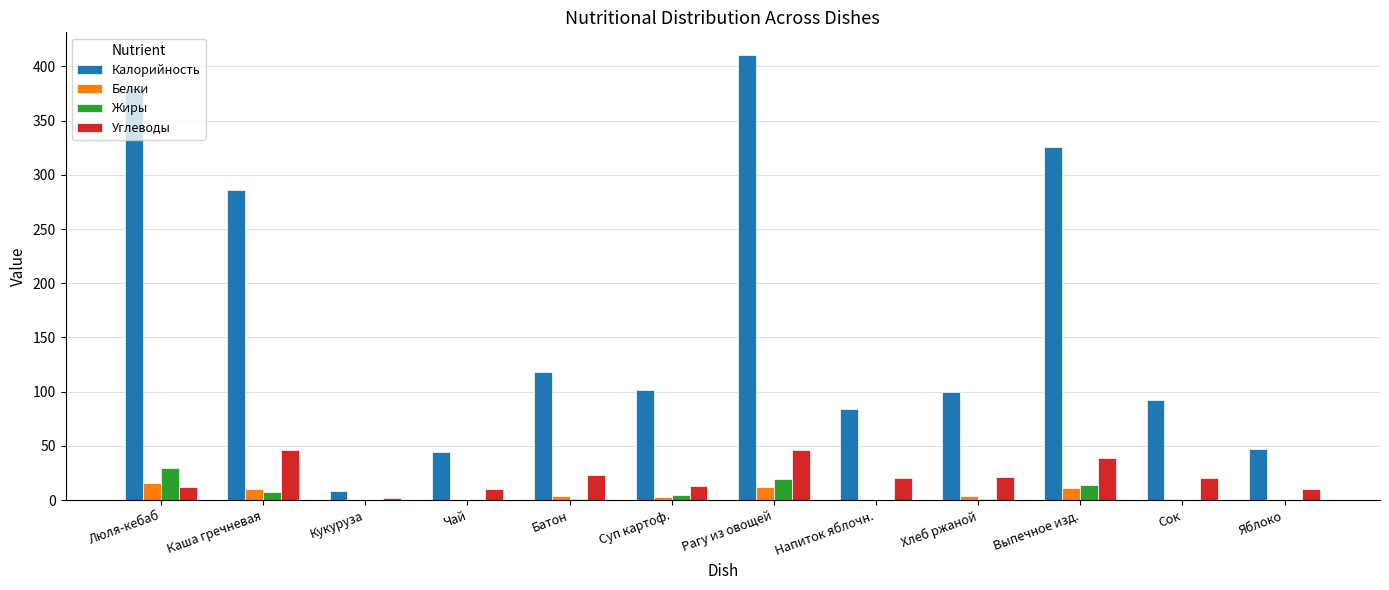

Are the bars grouped side by side (vs. stacked)?

Yes